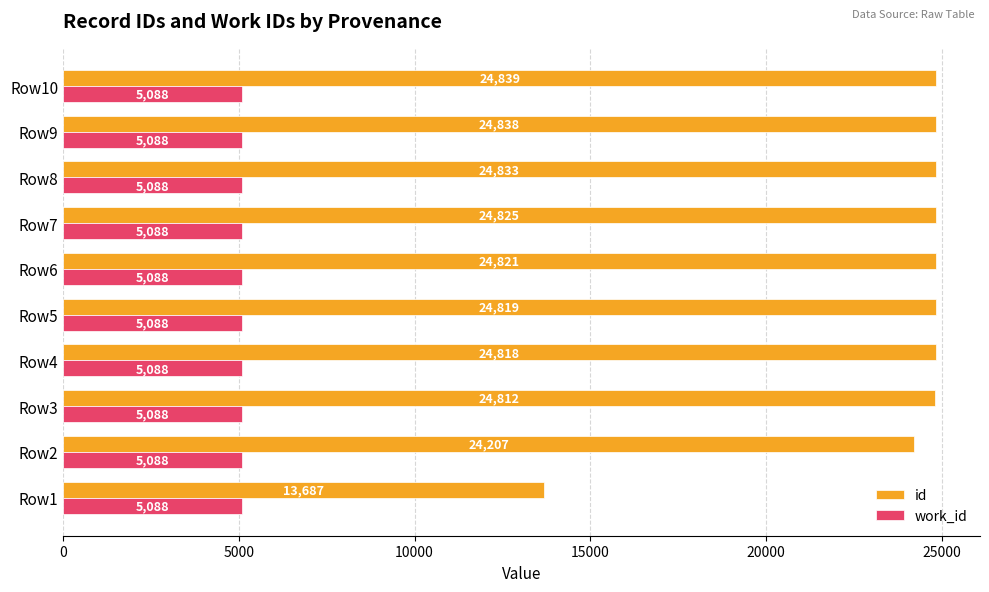

The id series shows 24838 at Row9. True or false?

True